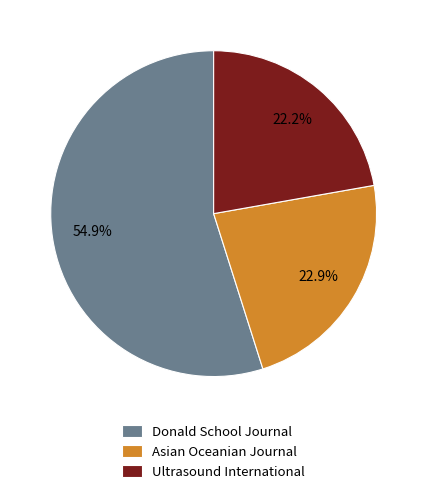

What is the total percentage of Ultrasound International and Asian Oceanian Journal?

45.1%